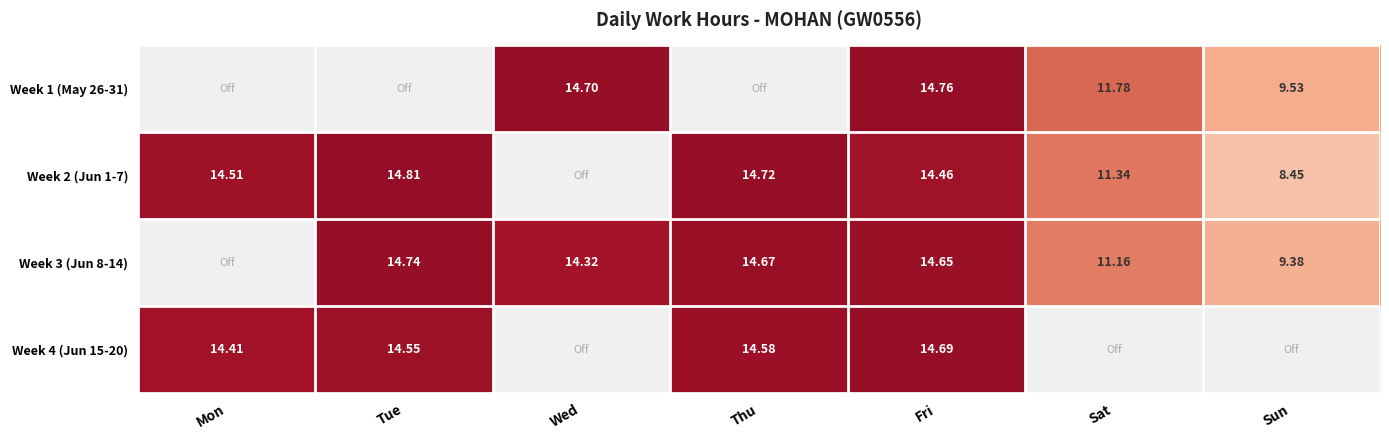

Is the value of Week 3 (Jun 8-14) at Tue greater than the value of Week 4 (Jun 15-20) at Mon?

Yes